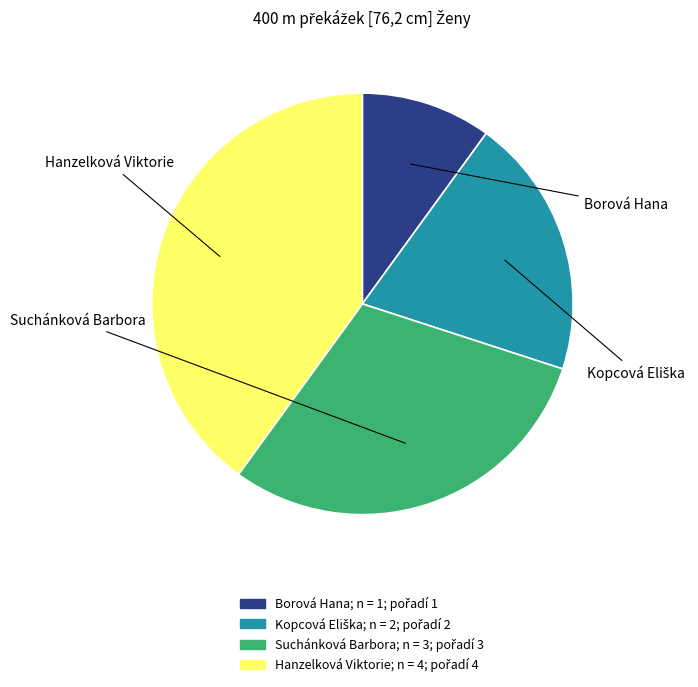

What is the smallest slice in the pie chart?

Borová Hana